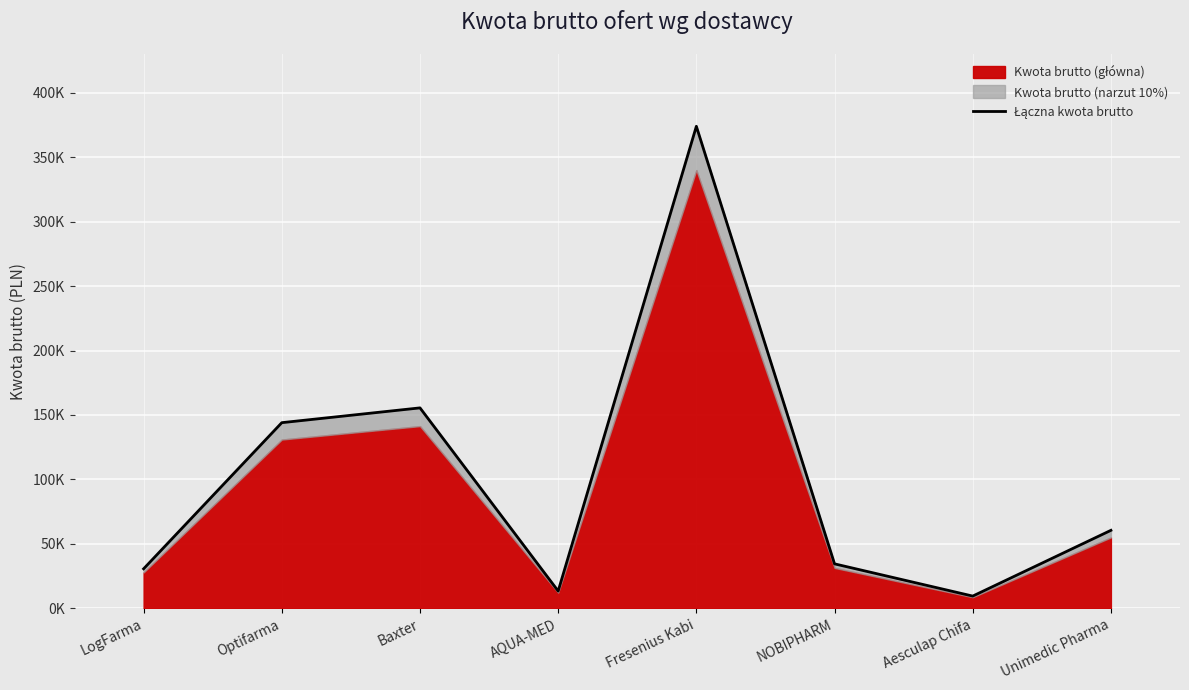

Which category has the highest value across all series?

Fresenius Kabi